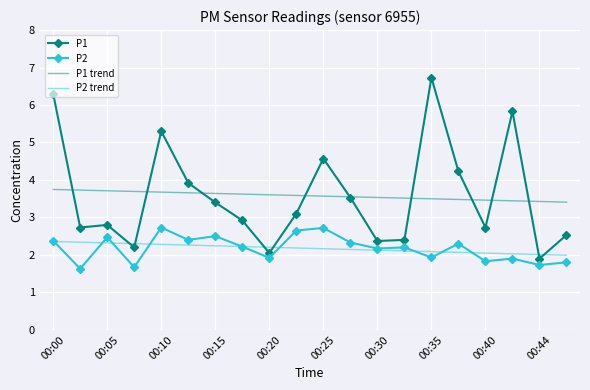

List the series in order of their peak value, lowest first.

P2 trend, P2, P1 trend, P1